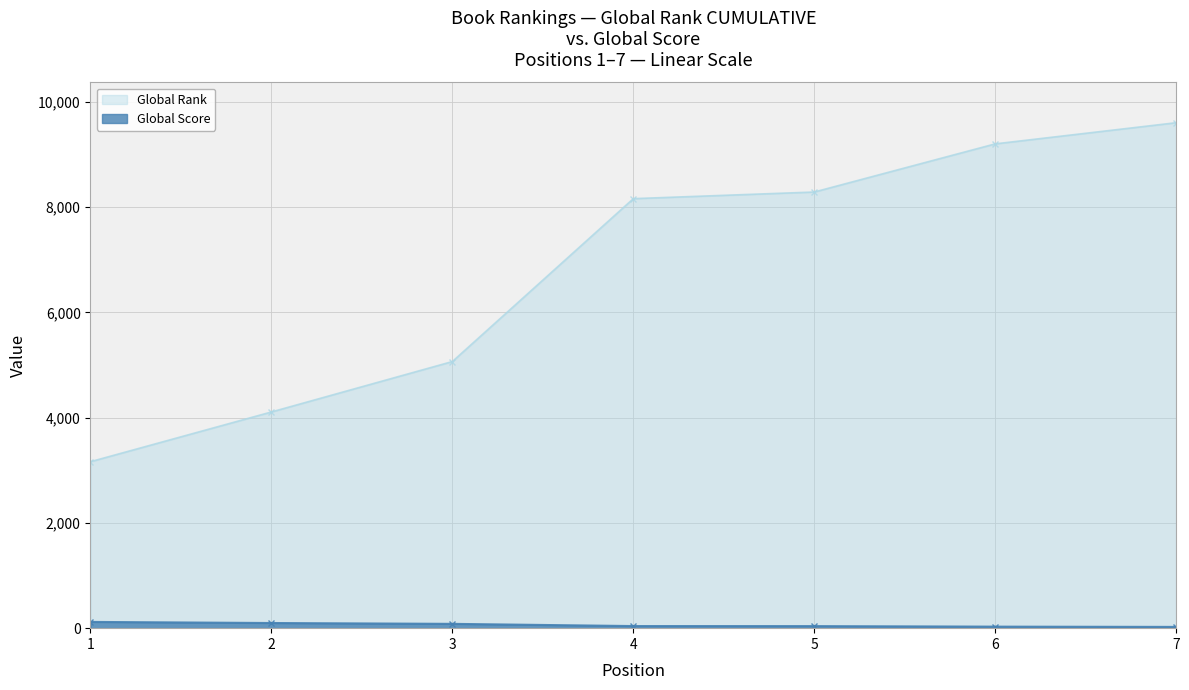

True or false: Global Score has more than 1 points higher than both neighbors.

False